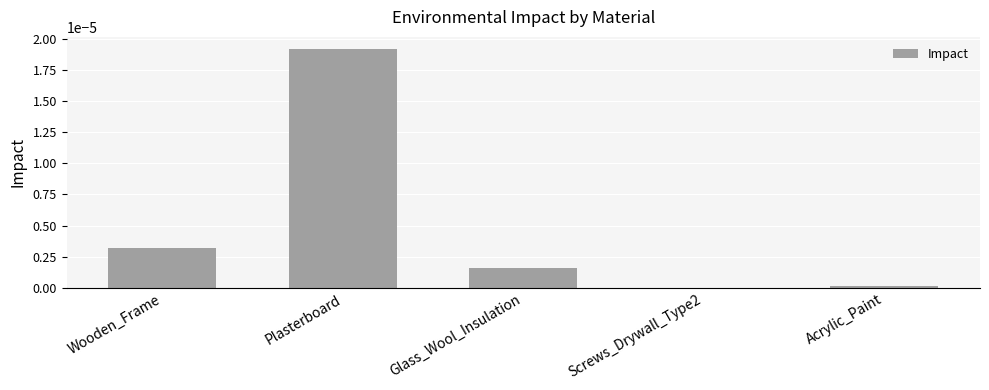

Which has a higher value, Wooden_Frame or Acrylic_Paint?

Wooden_Frame